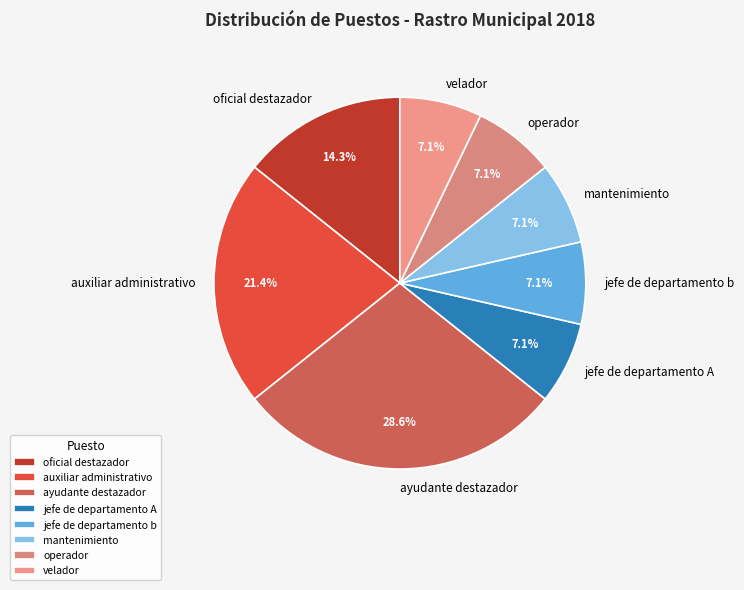

What percentage is the jefe de departamento b slice, to the nearest percent?

7%